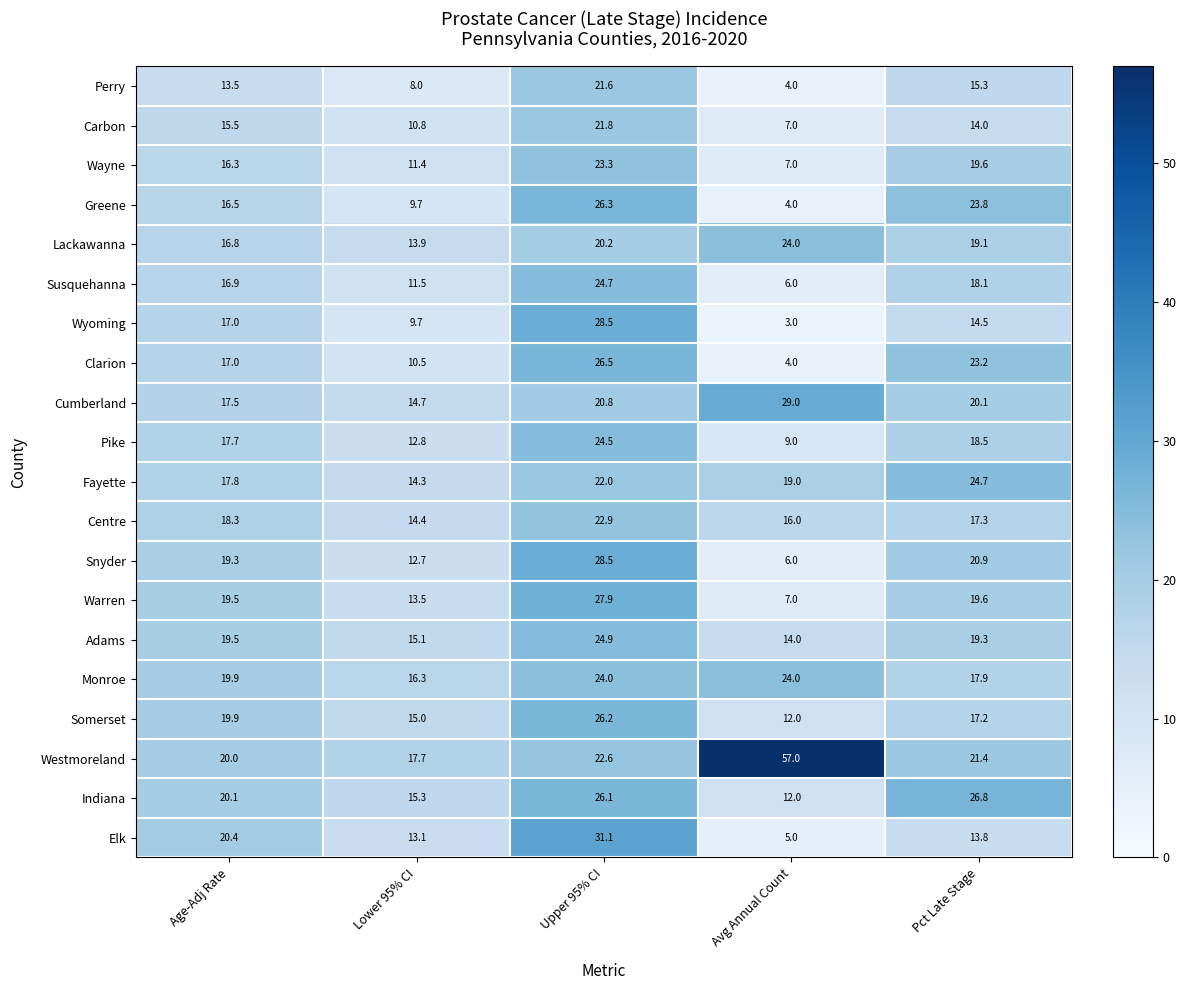

The Wayne series shows 19.6 at Pct Late Stage. True or false?

True